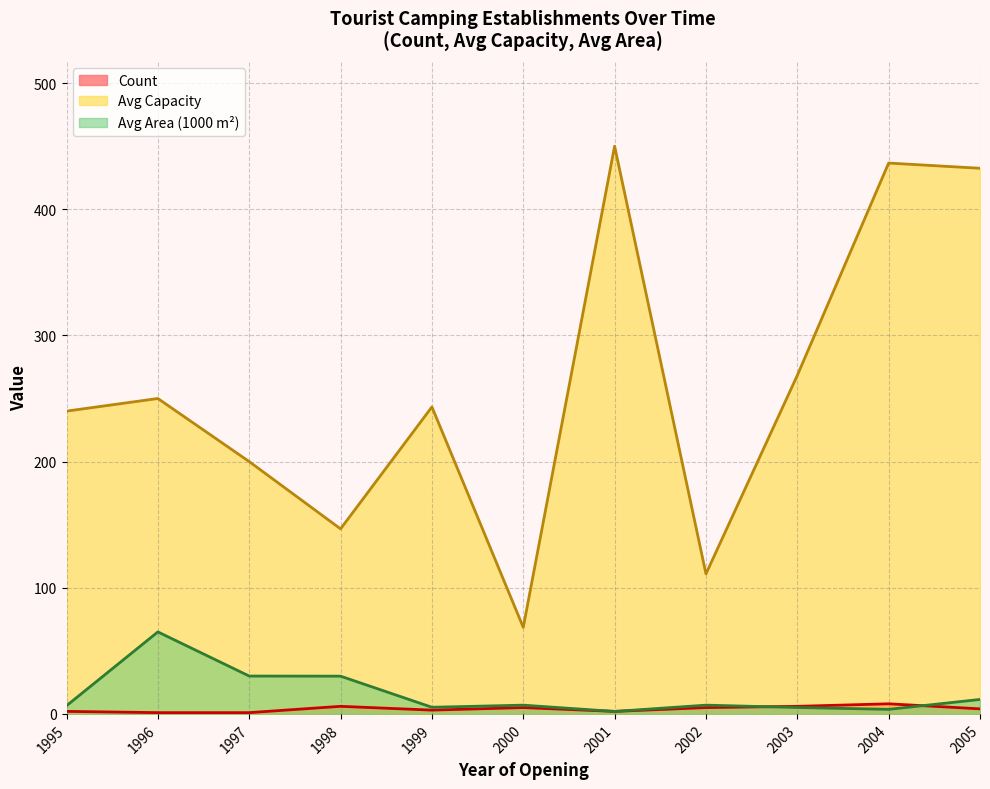

Which series has the widest spread of values?

Avg Capacity